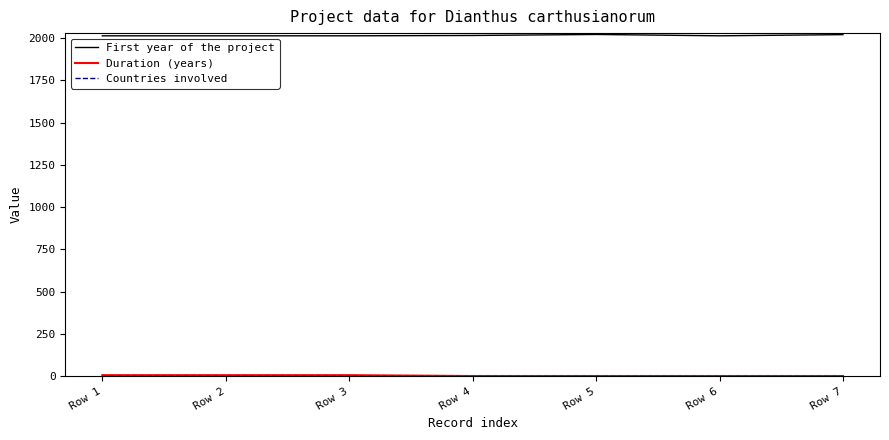

What is the maximum value shown in the chart?

2022